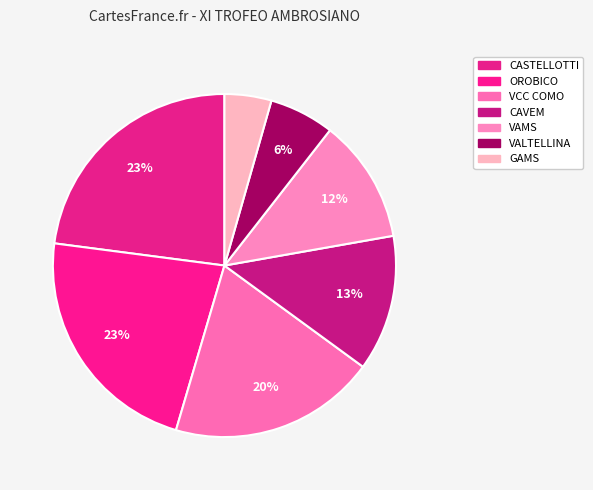

To the nearest percent, what is the average slice percentage?

14%